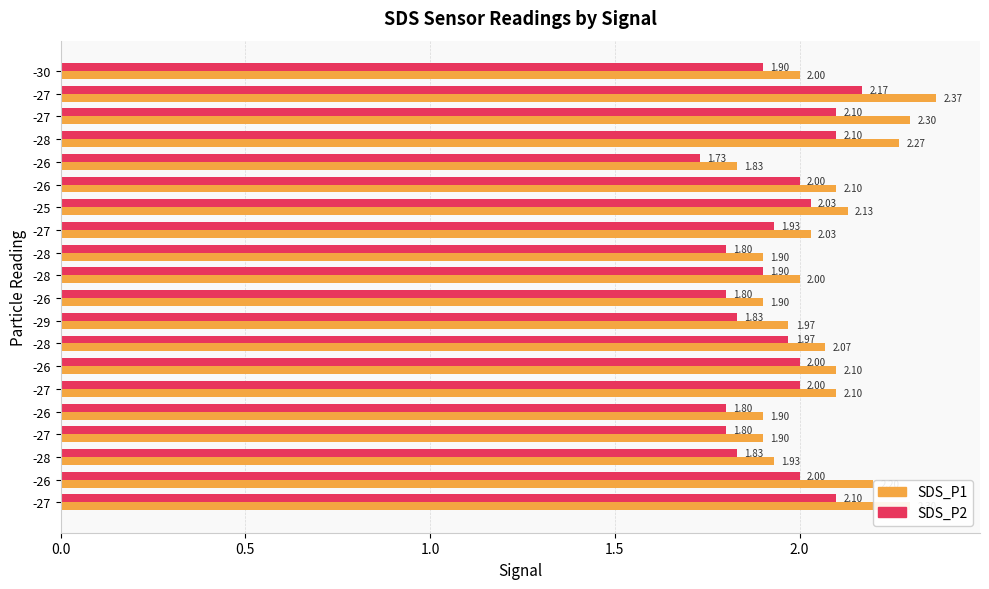

Which series has the widest spread of values?

SDS_P1